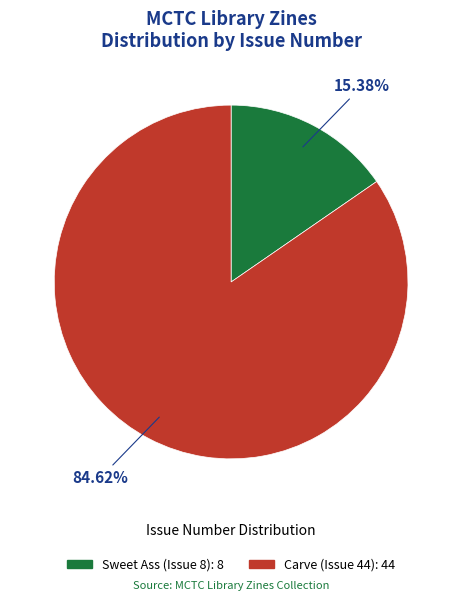

What is the ratio of the value at Carve (Issue 44) to the value at Sweet Ass (Issue 8)?

5.5